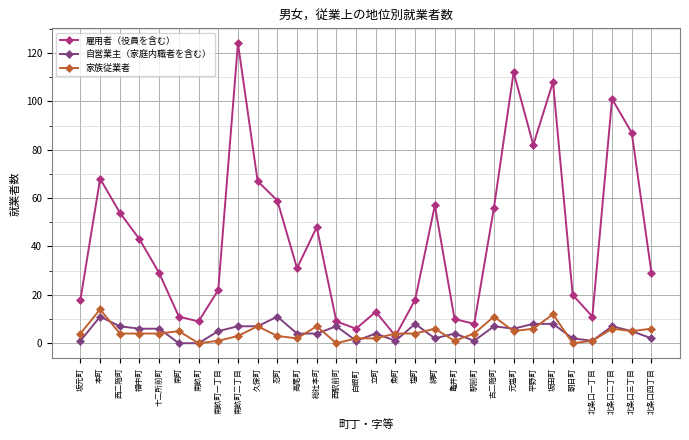

What is the spread (max minus min) of values at 駅前町?

7